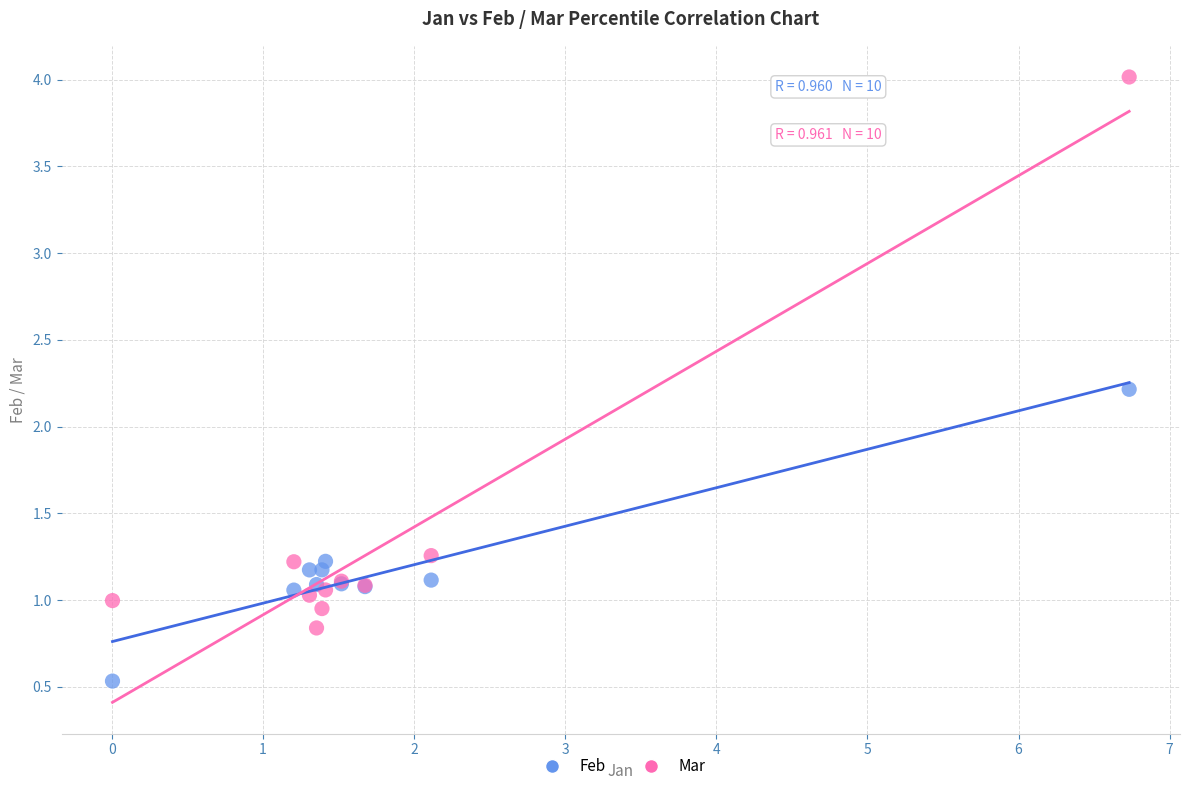

Which series has the largest Y range (max minus min)?

Mar